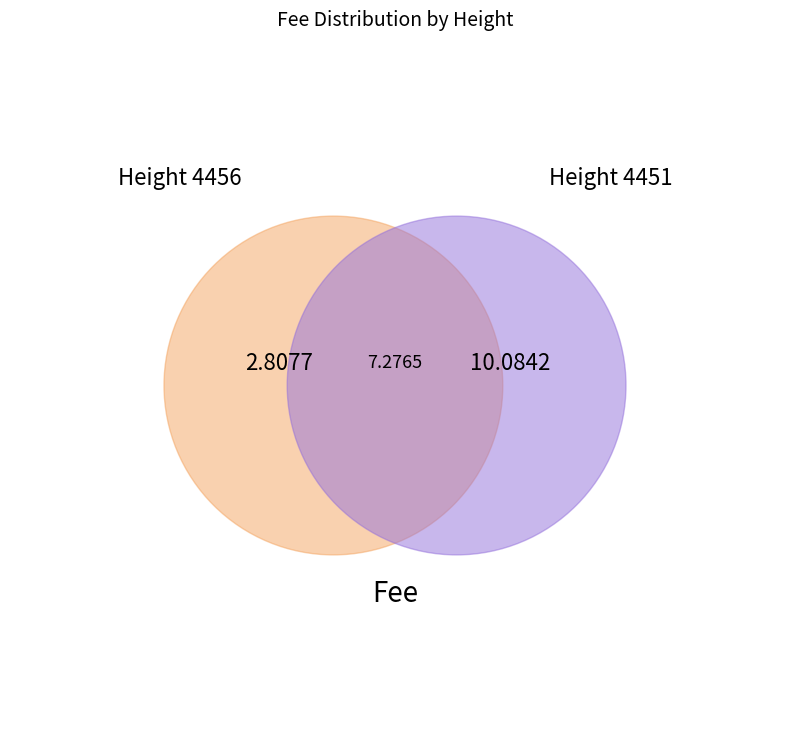

Which slice is the largest?

4451